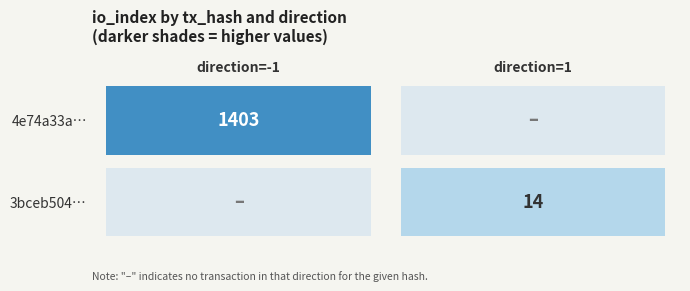

List the series in order of their overall mean, highest first.

4e74a33a5dcabf596ed079d637567fbea99bb3b, 3bceb50466318ef1b6984ab0a213b335c4d3361